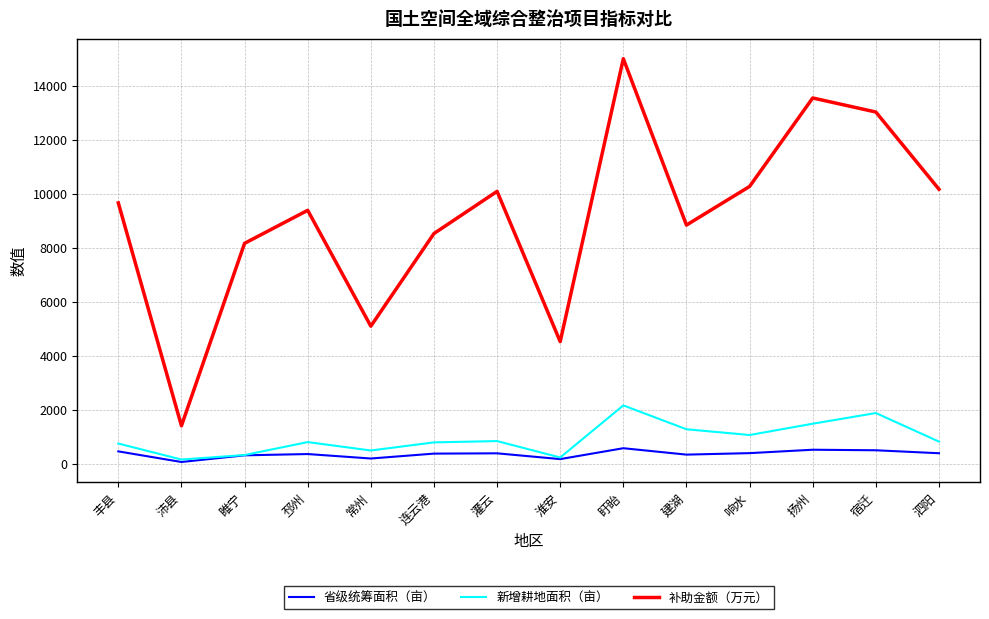

How many lines are shown in the chart?

3